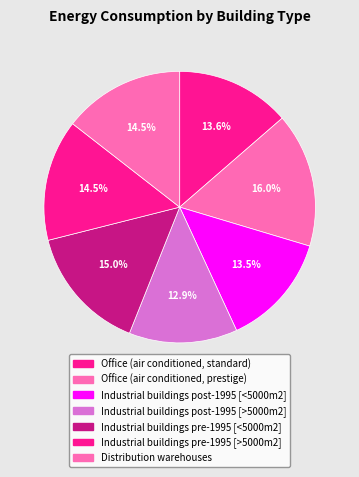

What portion of the pie excludes Office (air conditioned, prestige)?

84.0%